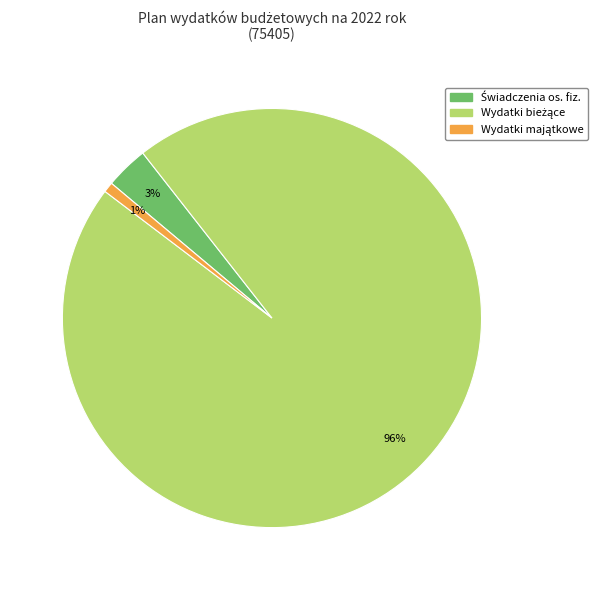

To the nearest percent, what is the difference between the largest and smallest slice percentages?

95%